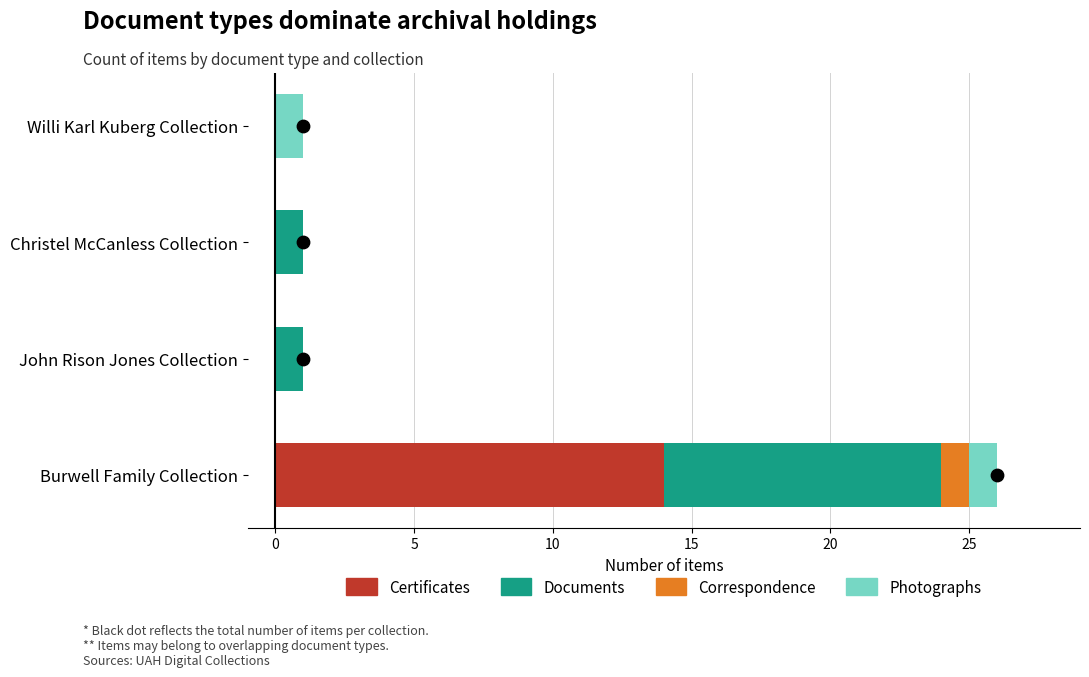

Which series has the widest spread of Y values?

Certificates